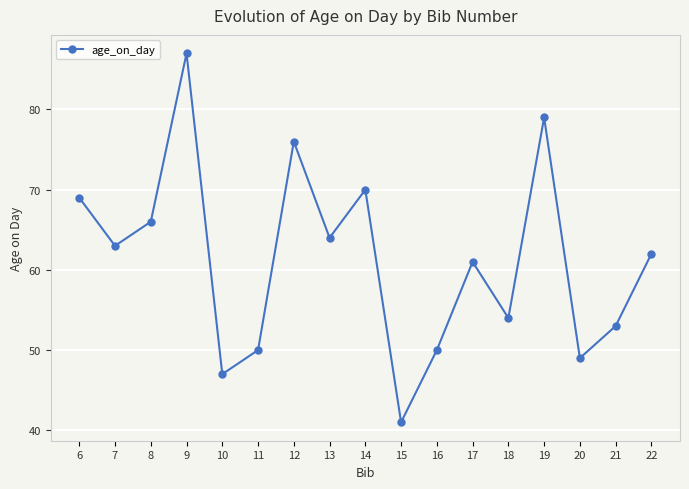

How many categories are shown in the chart?

17